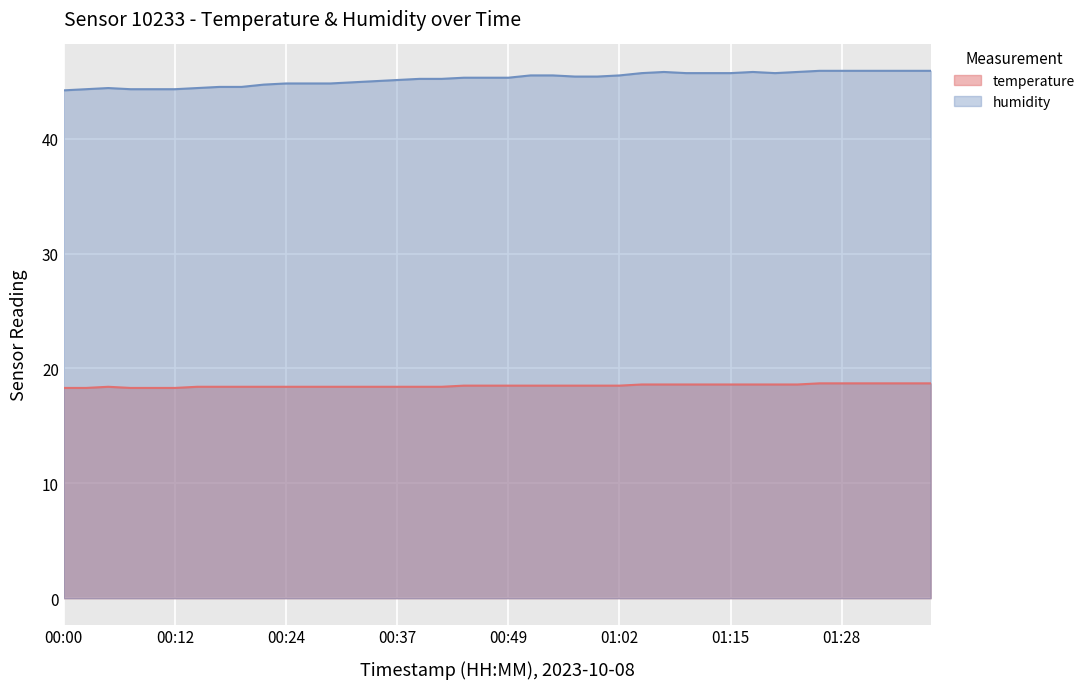

How many interior local peaks does the temperature series have?

1